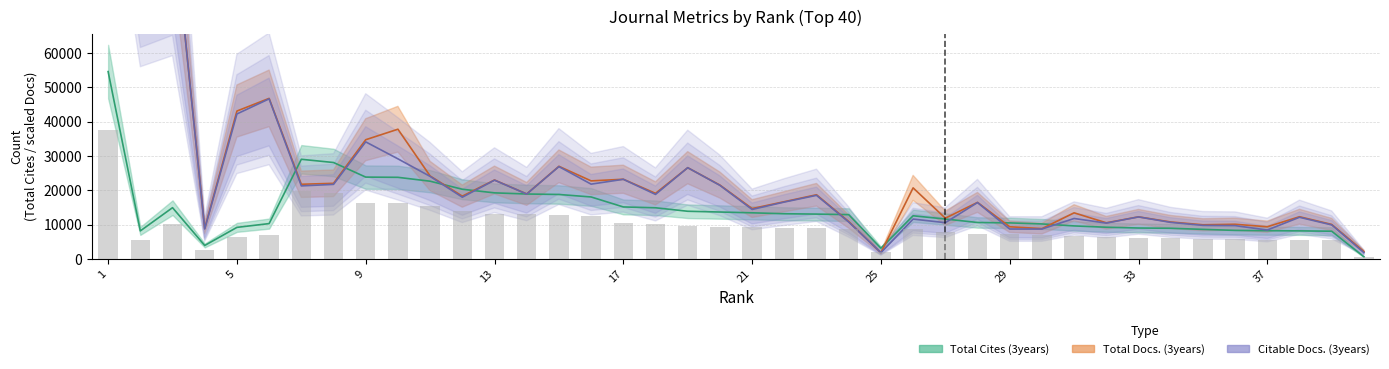

What are all the series names shown in the legend?

Total Cites (3years), Total Docs. (3years), Citable Docs. (3years)